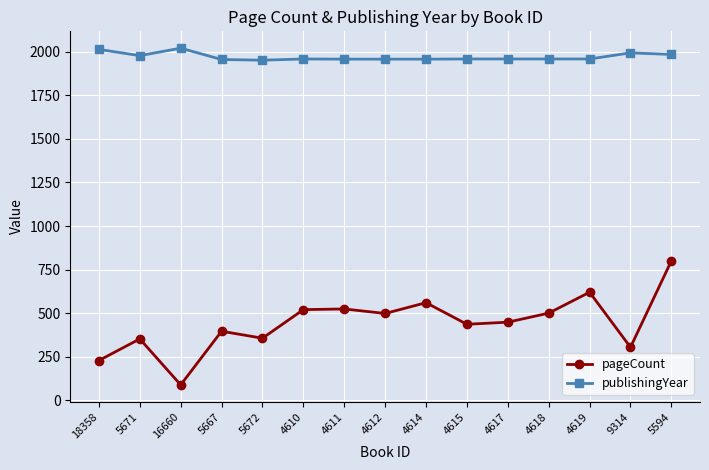

What value does the publishingYear series have at 4617?

1959